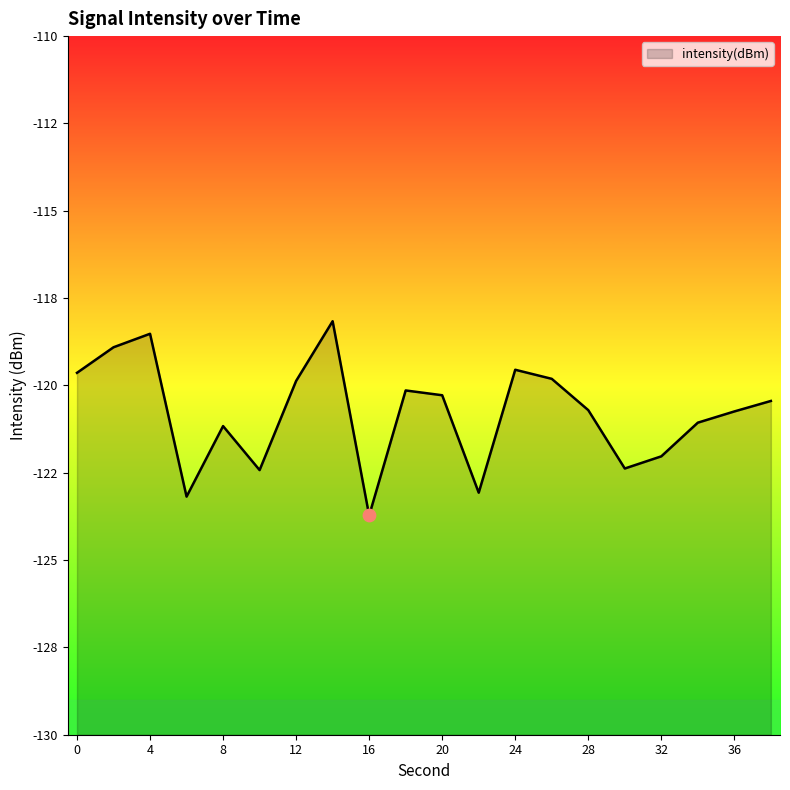

What is the change in value from 0 to 18?

-0.5